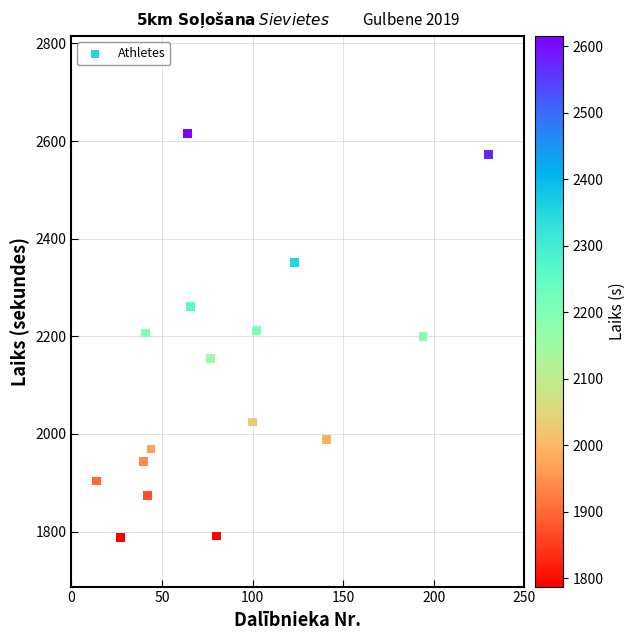

What is the range of X values (max minus min)?

216.0